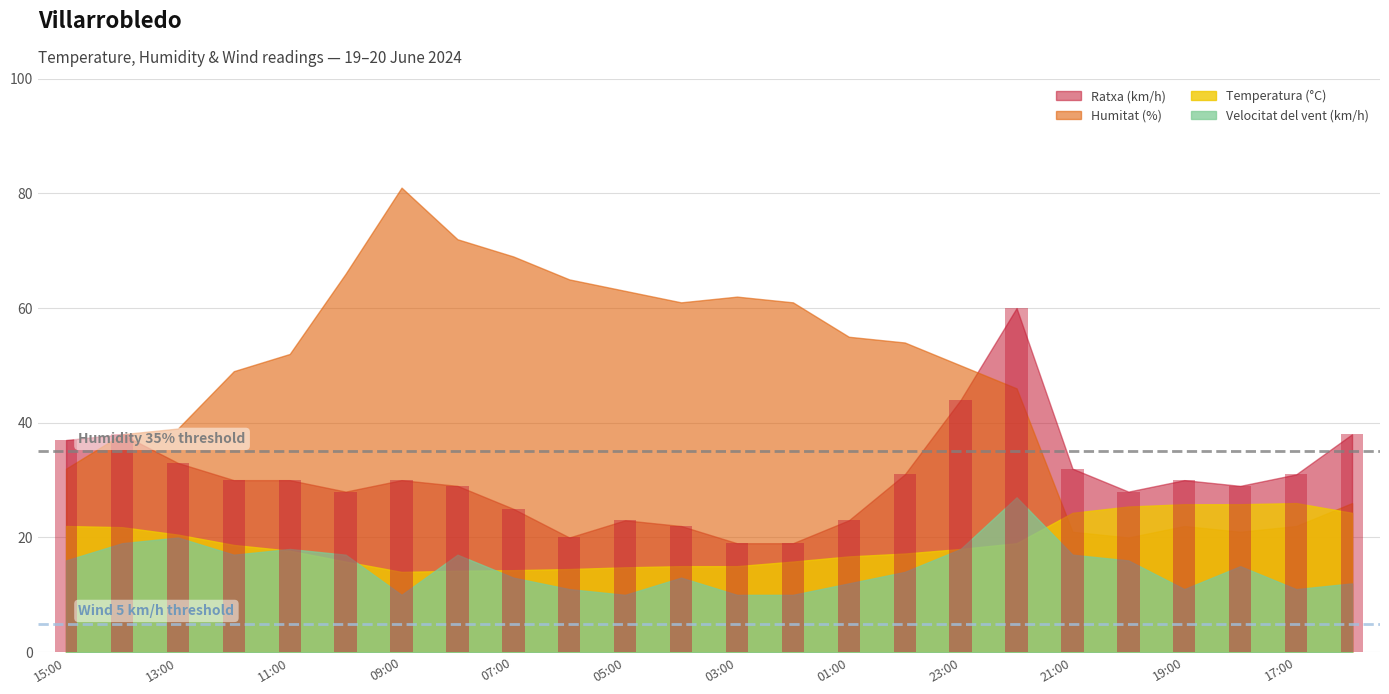

Between 20:00 and 19:00, which series saw the biggest shift?

Velocitat del vent (km/h)